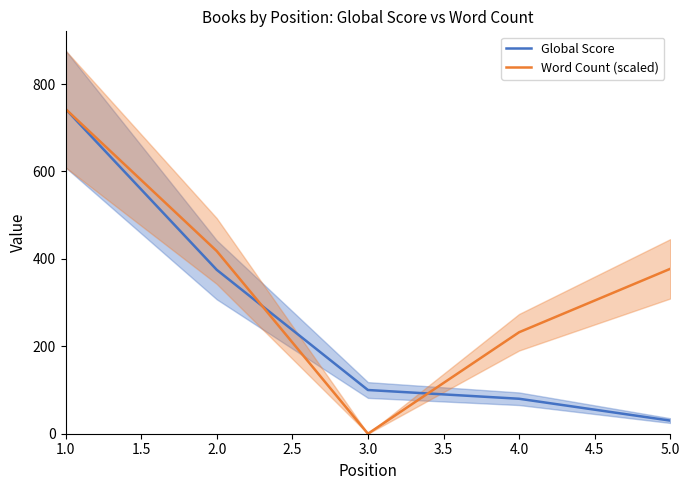

Rank the series by their maximum value, from highest to lowest.

Global Score, Word Count (scaled)